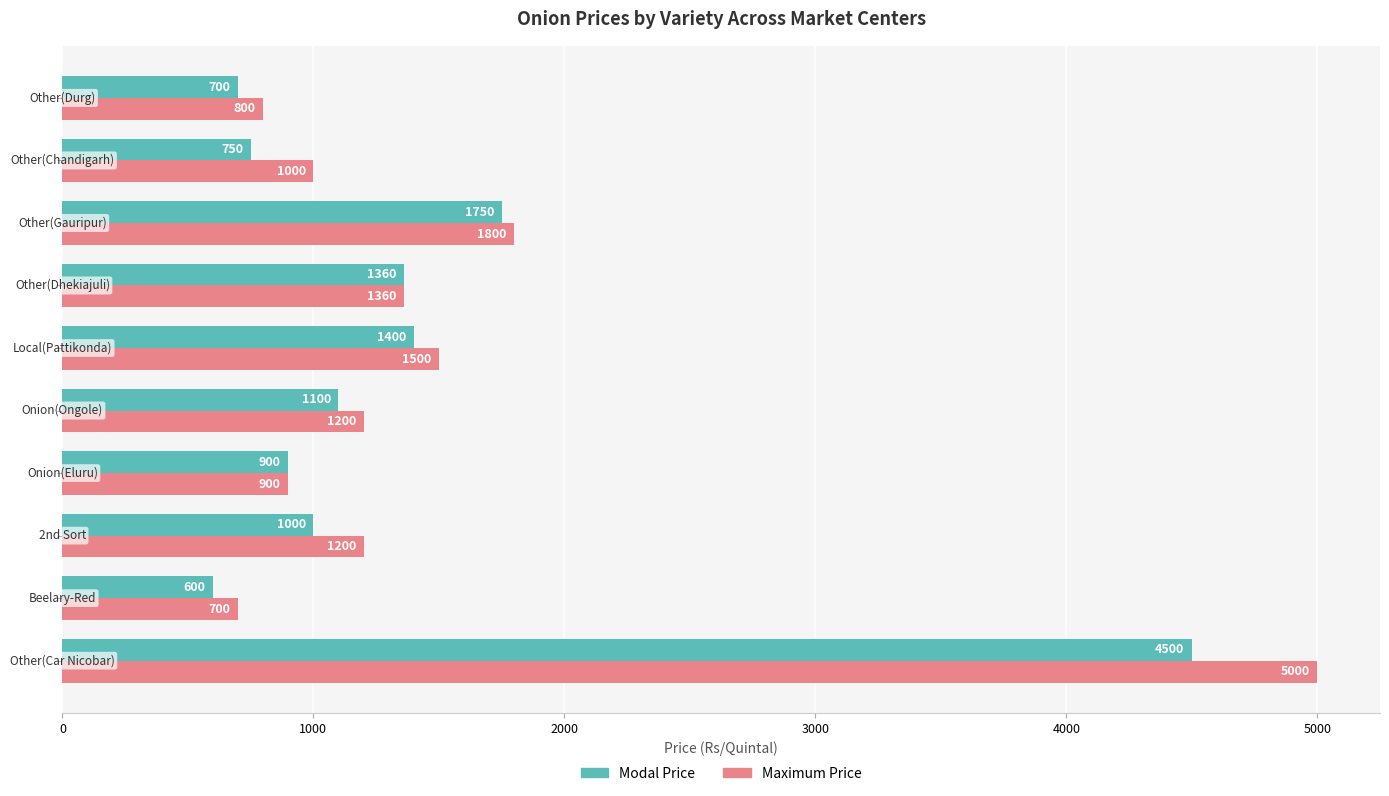

Which series has the largest total across all categories?

Maximum Price